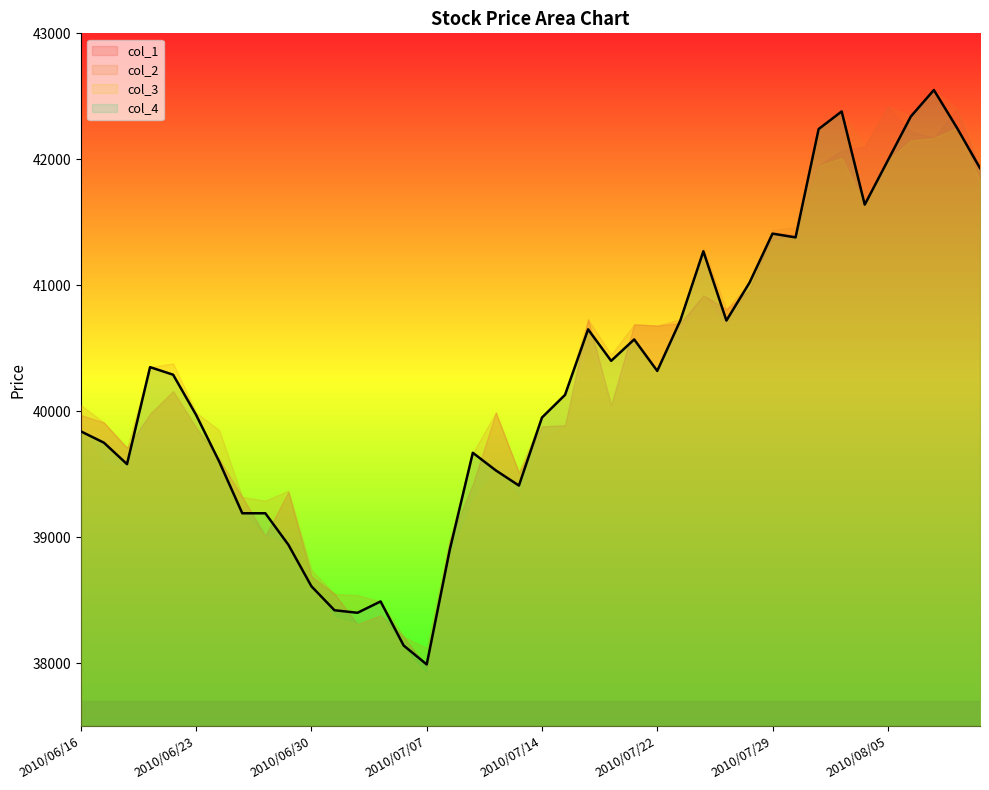

What is the sum of all col_1 values?

1610310